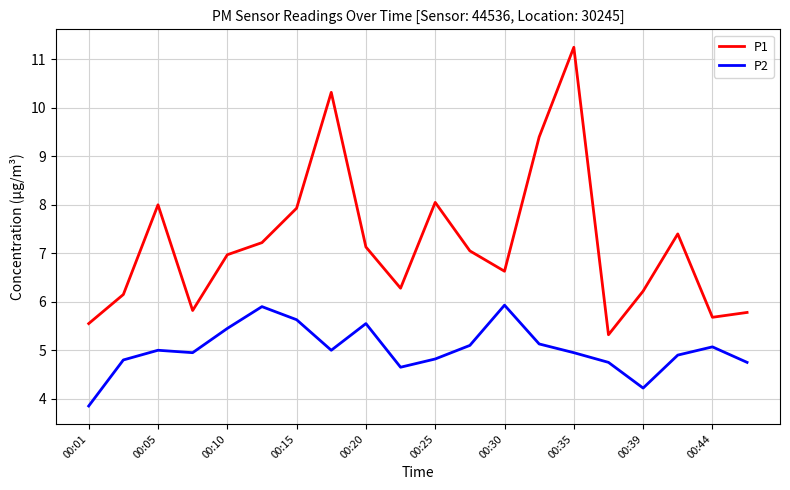

True or false: P2 and P1 intersect in this chart.

False